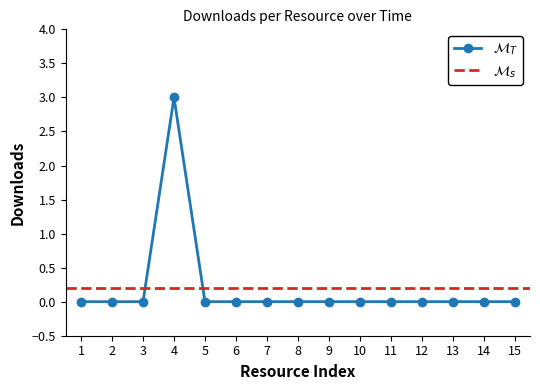

How many interior local peaks (higher than both neighbors) does the data have?

1